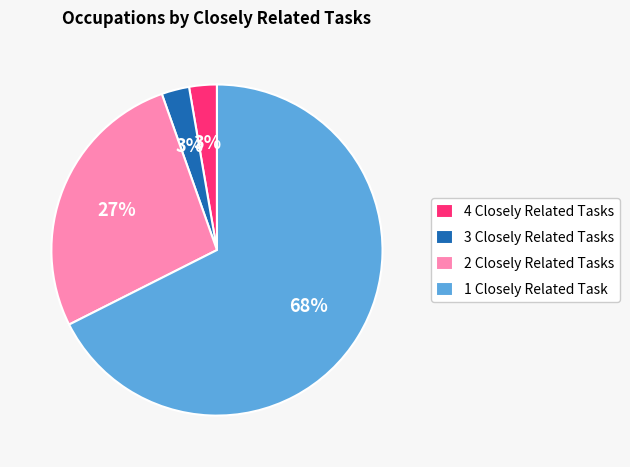

Between 1 Closely Related Task and 3 Closely Related Tasks, which is larger?

1 Closely Related Task